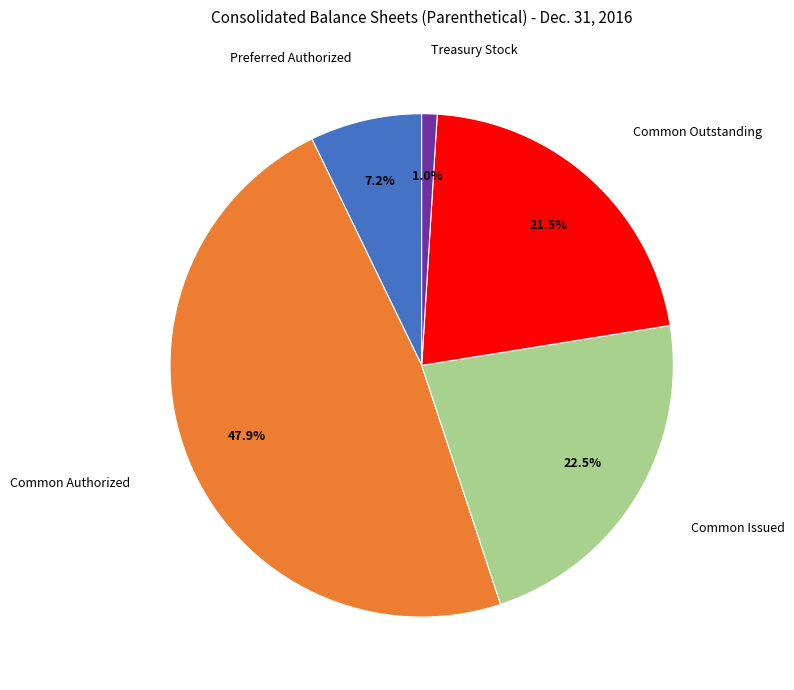

Is there any slice that represents more than half of the pie?

No